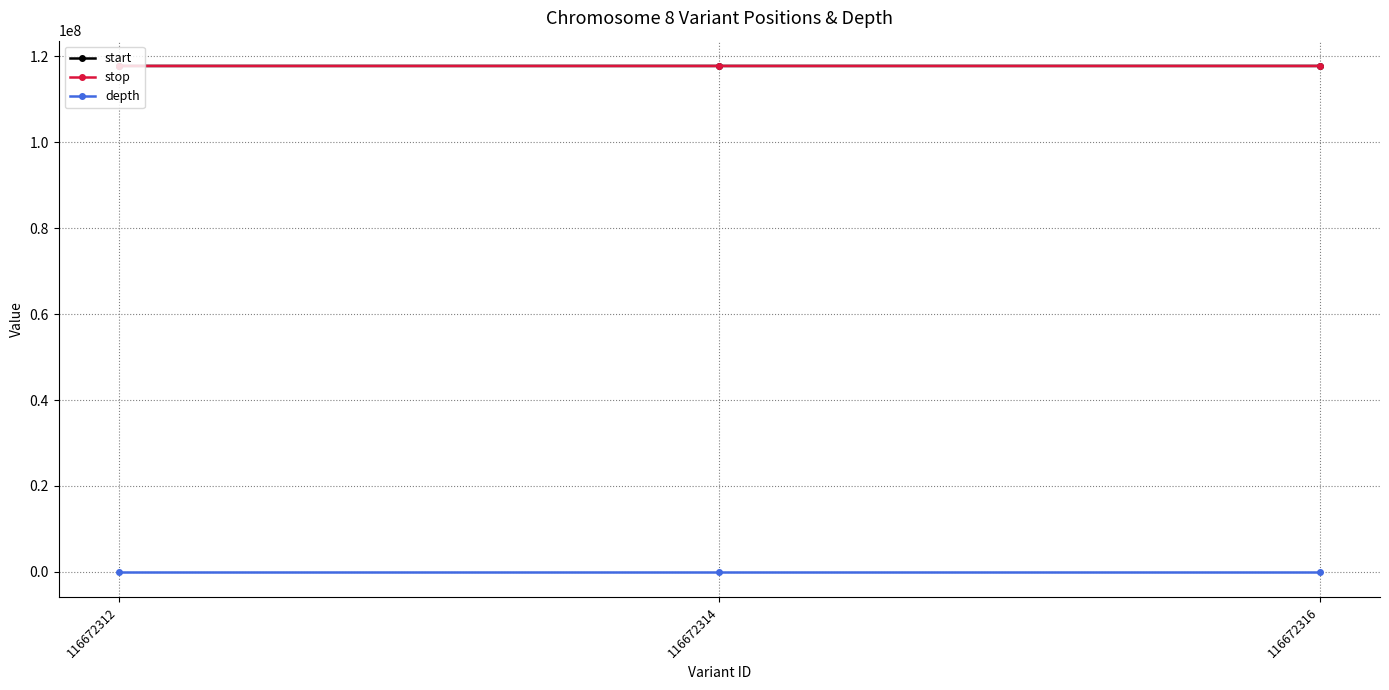

What is the minimum value for start?

117796735